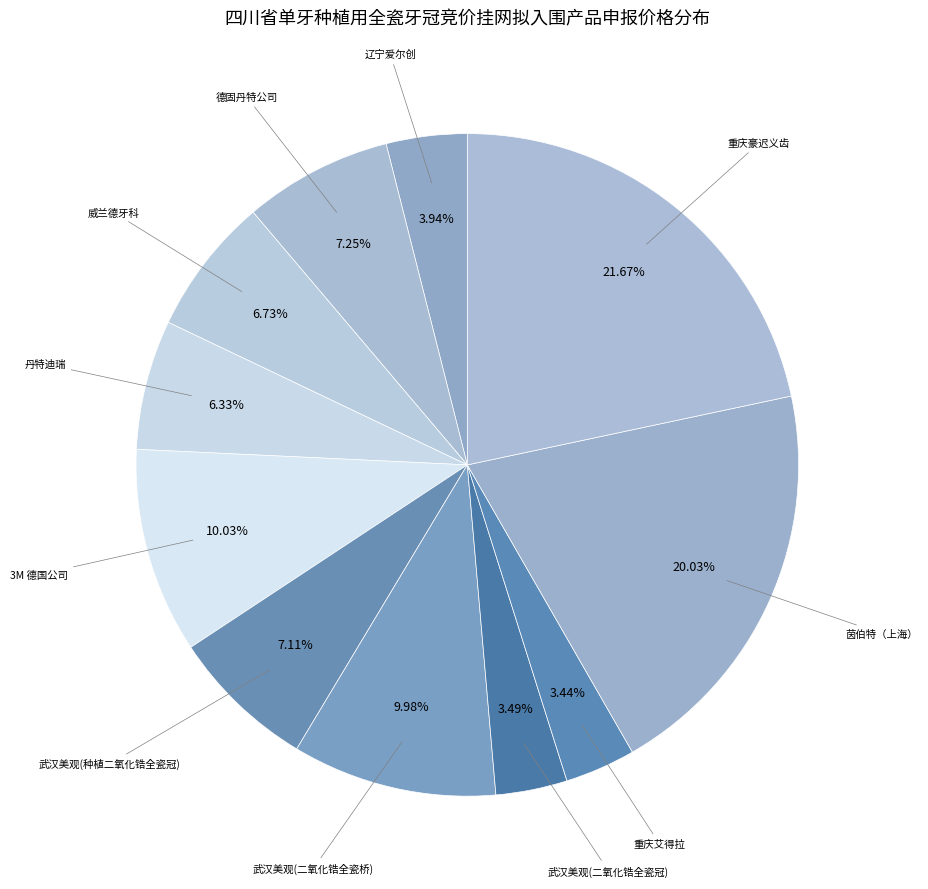

How many slices are in this pie chart?

11